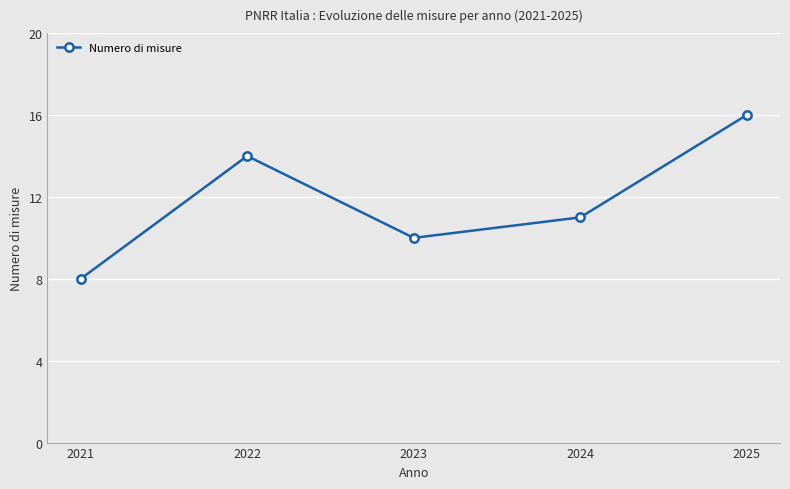

True or false: the data shows 23 at 2022.

False